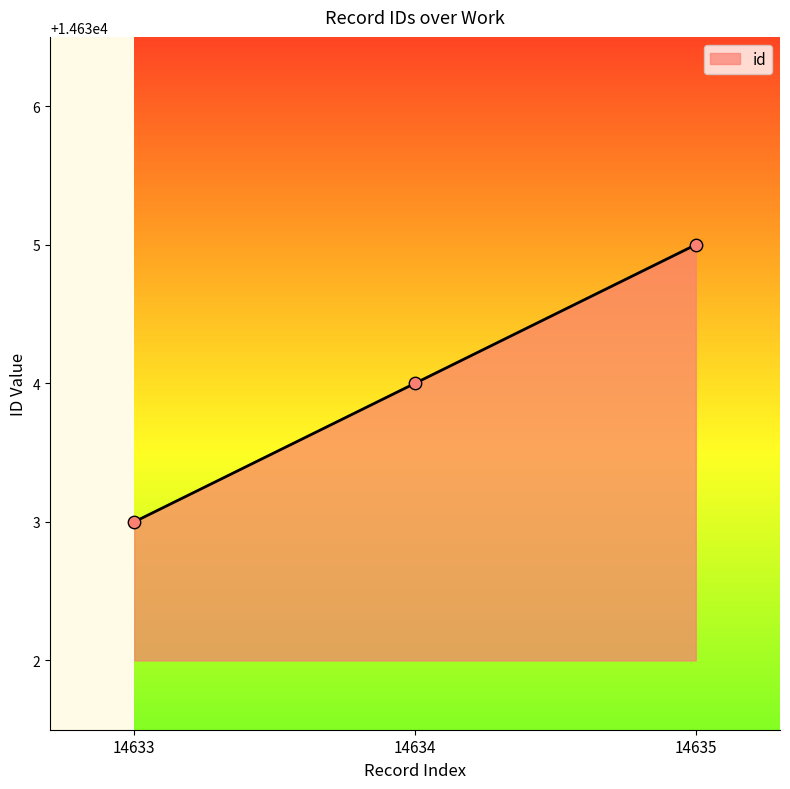

What is the change in value from 14634 to 14635?

+1